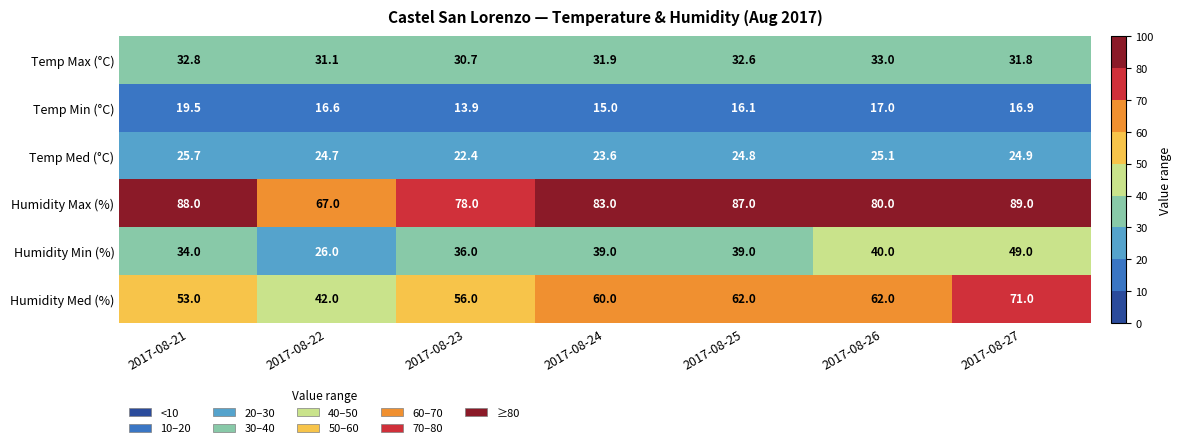

Is the value of Humidity Max (%) at 2017-08-25 greater than the value of Temp Min (°C) at 2017-08-24?

Yes